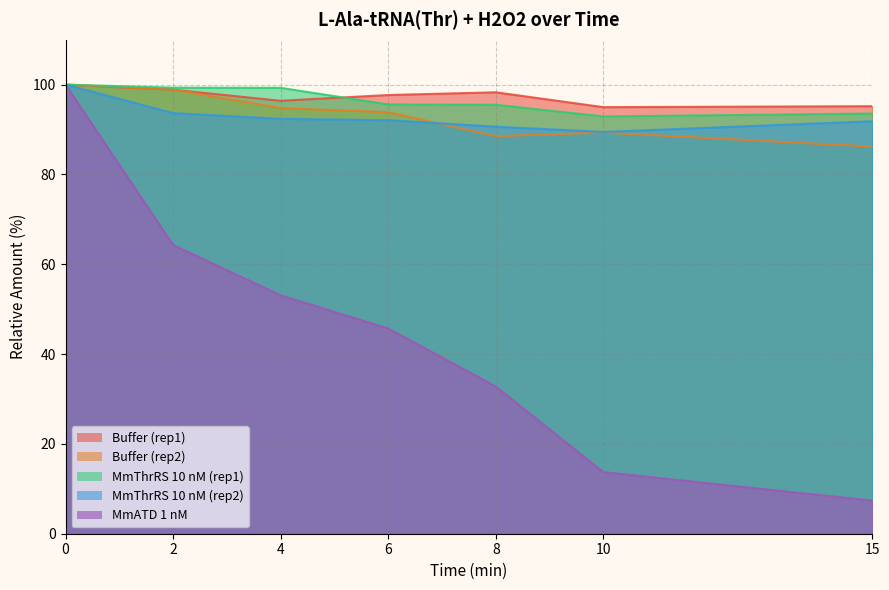

Which series has the largest total across all categories?

Buffer